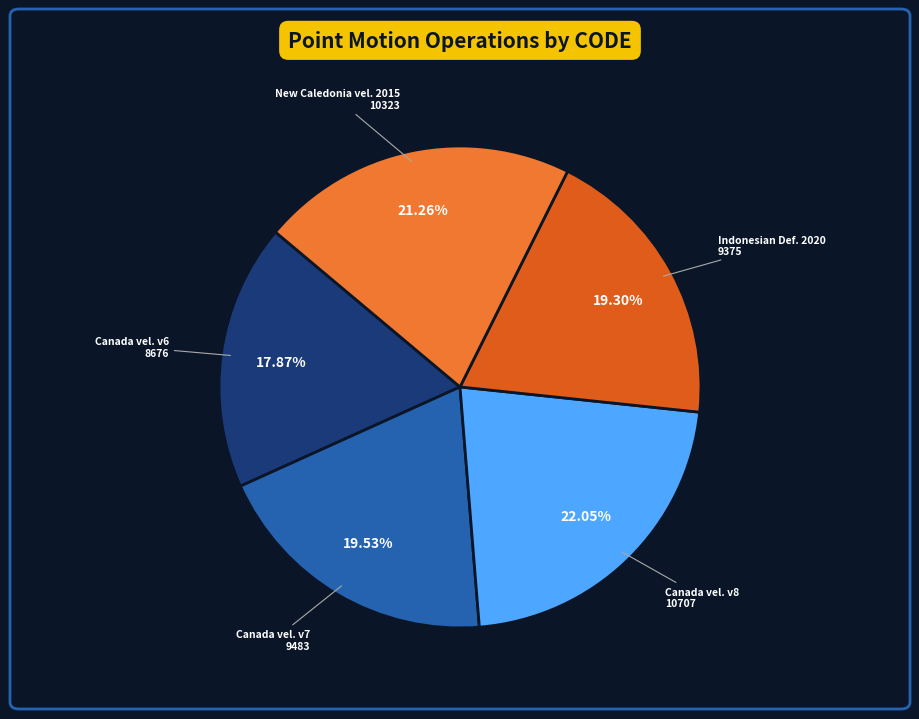

Do Indonesian Def. 2020 and Canada vel. v7 together represent more than half of the pie?

No